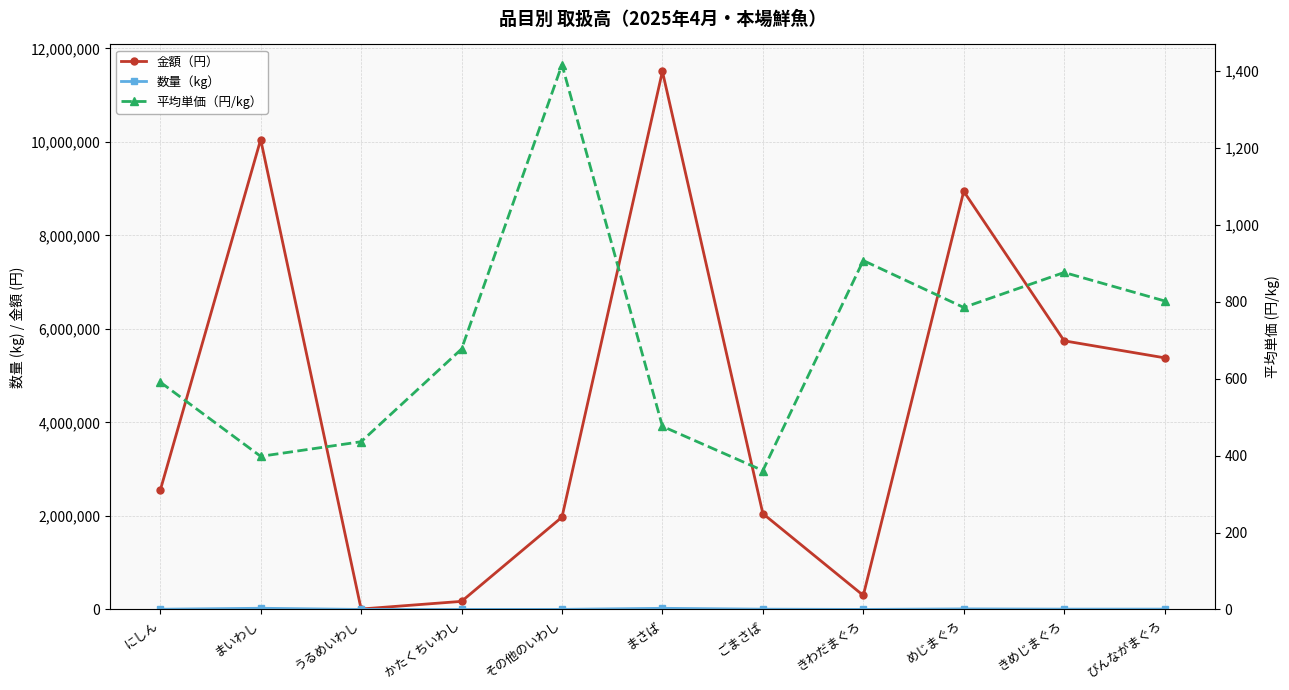

What is the difference between the maximum and minimum values in the 金額（円） series?

11500872